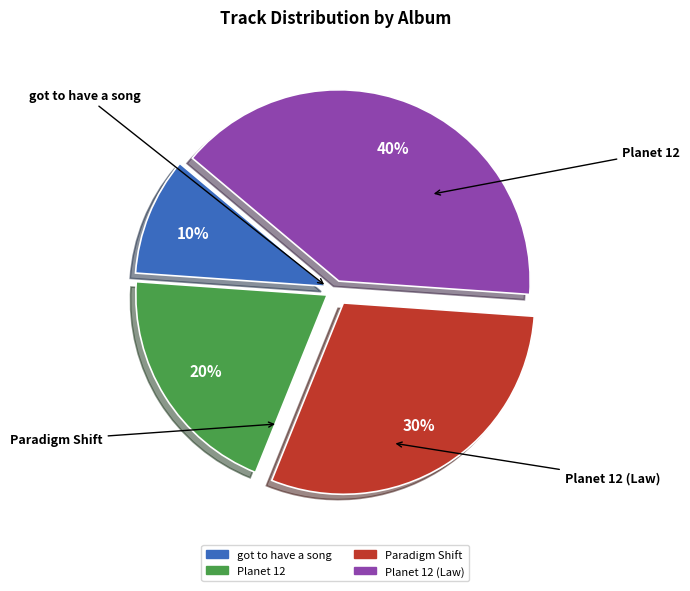

To the nearest percent, what is the average slice percentage?

25%